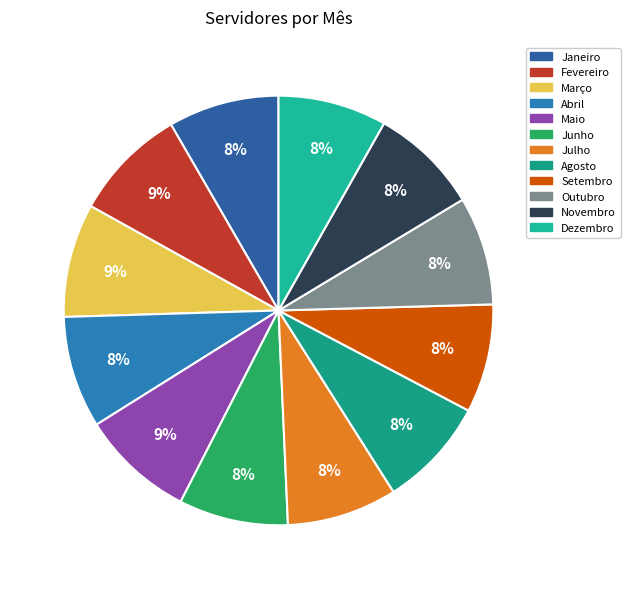

To the nearest percent, what is the combined percentage of Janeiro and Março?

17%